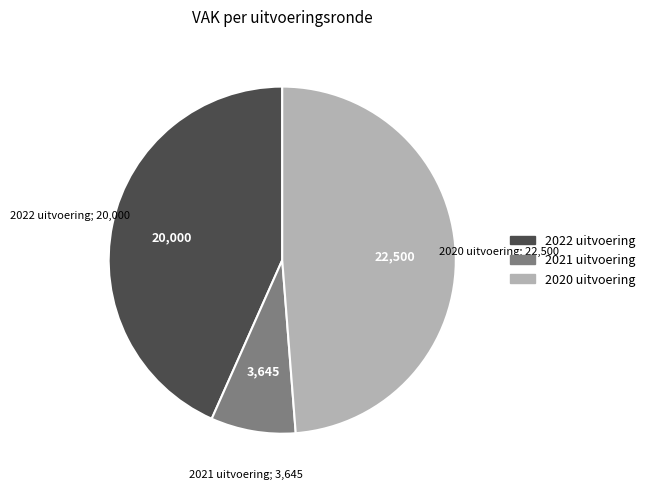

The 2021 uitvoering slice represents 13% of the pie. True or false?

False